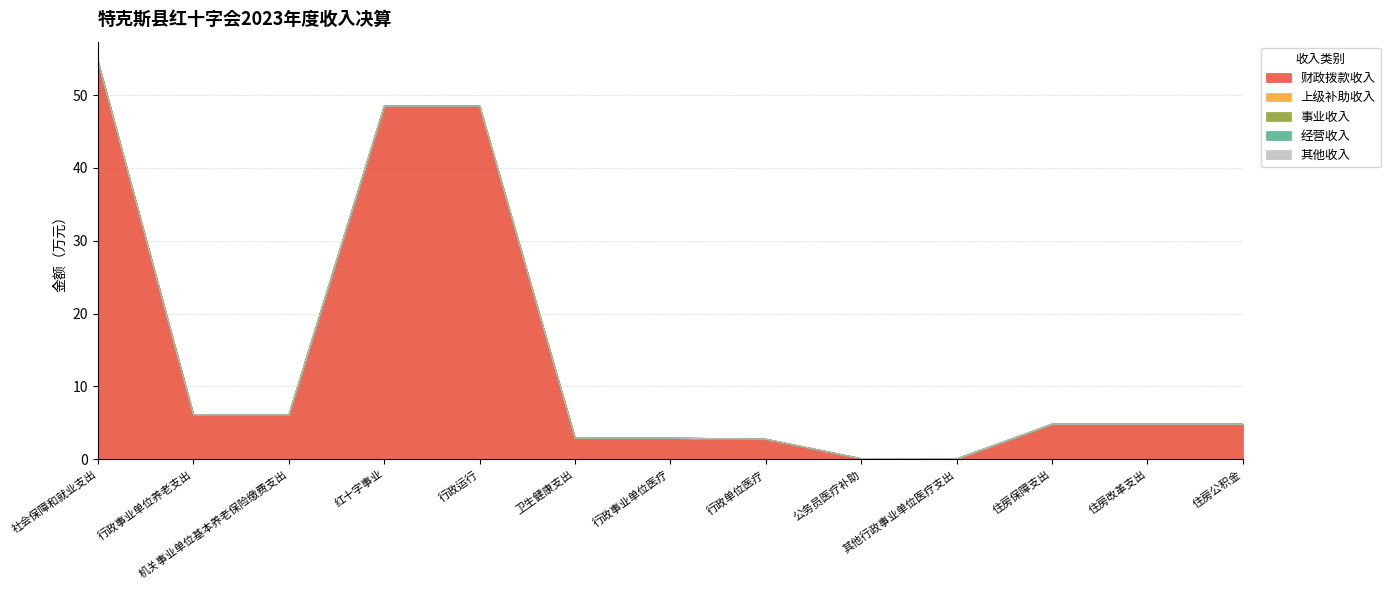

Reading left to right, list all the values displayed in this chart.

财政拨款收入: 社会保障和就业支出=54.6	行政事业单位养老支出=6.1	机关事业单位基本养老保险缴费支出=6.1	红十字事业=48.5	行政运行=48.5	卫生健康支出=2.9	行政事业单位医疗=2.9	行政单位医疗=2.8	公务员医疗补助=0.1	其他行政事业单位医疗支出=0.1	住房保障支出=4.8	住房改革支出=4.8	住房公积金=4.8
上级补助收入: 社会保障和就业支出=0.0	行政事业单位养老支出=0.0	机关事业单位基本养老保险缴费支出=0.0	红十字事业=0.0	行政运行=0.0	卫生健康支出=0.0	行政事业单位医疗=0.0	行政单位医疗=0.0	公务员医疗补助=0.0	其他行政事业单位医疗支出=0.0	住房保障支出=0.0	住房改革支出=0.0	住房公积金=0.0
事业收入: 社会保障和就业支出=0.0	行政事业单位养老支出=0.0	机关事业单位基本养老保险缴费支出=0.0	红十字事业=0.0	行政运行=0.0	卫生健康支出=0.0	行政事业单位医疗=0.0	行政单位医疗=0.0	公务员医疗补助=0.0	其他行政事业单位医疗支出=0.0	住房保障支出=0.0	住房改革支出=0.0	住房公积金=0.0
经营收入: 社会保障和就业支出=0.0	行政事业单位养老支出=0.0	机关事业单位基本养老保险缴费支出=0.0	红十字事业=0.0	行政运行=0.0	卫生健康支出=0.0	行政事业单位医疗=0.0	行政单位医疗=0.0	公务员医疗补助=0.0	其他行政事业单位医疗支出=0.0	住房保障支出=0.0	住房改革支出=0.0	住房公积金=0.0
其他收入: 社会保障和就业支出=0.0	行政事业单位养老支出=0.0	机关事业单位基本养老保险缴费支出=0.0	红十字事业=0.0	行政运行=0.0	卫生健康支出=0.0	行政事业单位医疗=0.0	行政单位医疗=0.0	公务员医疗补助=0.0	其他行政事业单位医疗支出=0.0	住房保障支出=0.0	住房改革支出=0.0	住房公积金=0.0